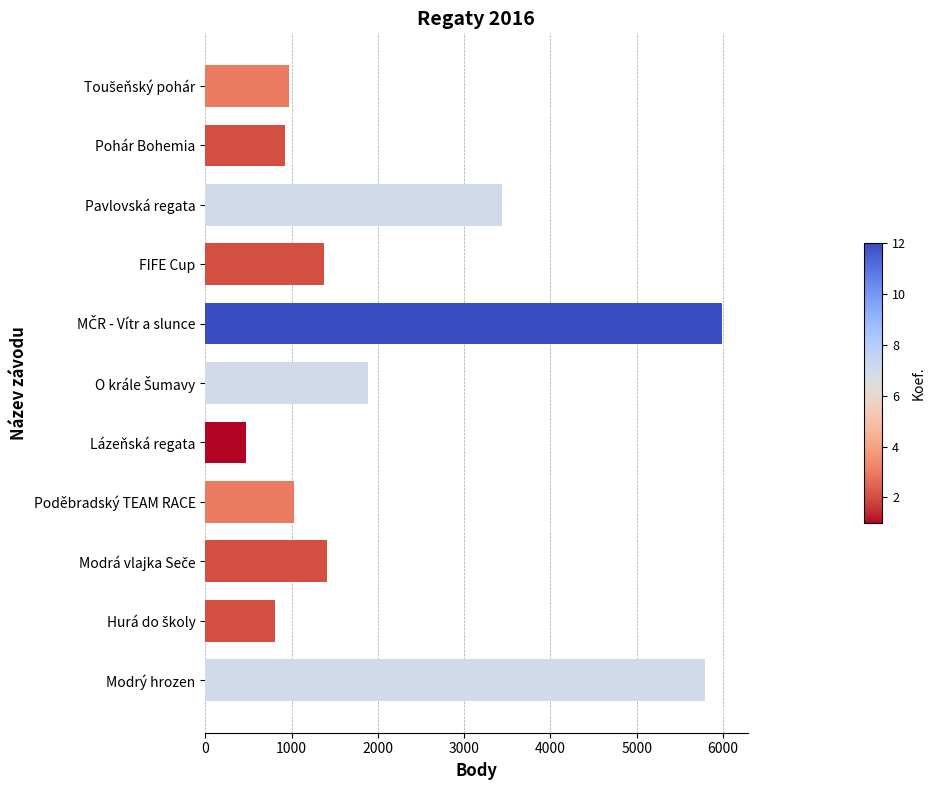

What is the minimum value shown in the chart?

469